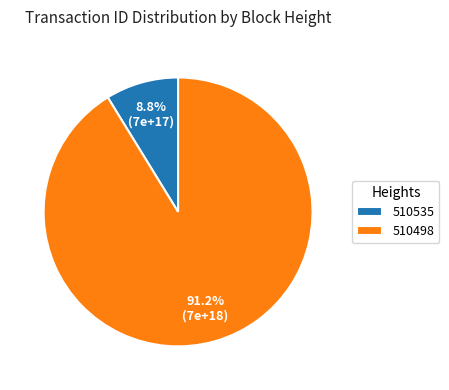

Approximately how many times larger is the value at 510535 compared to 510498?

0.1